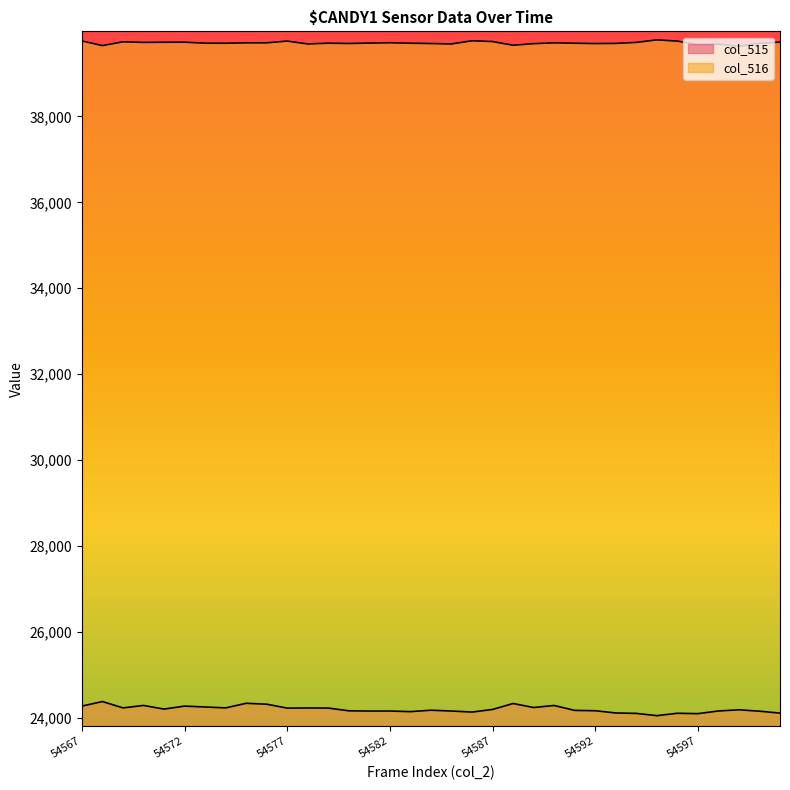

How many interior local peaks does the col_515 series have?

10